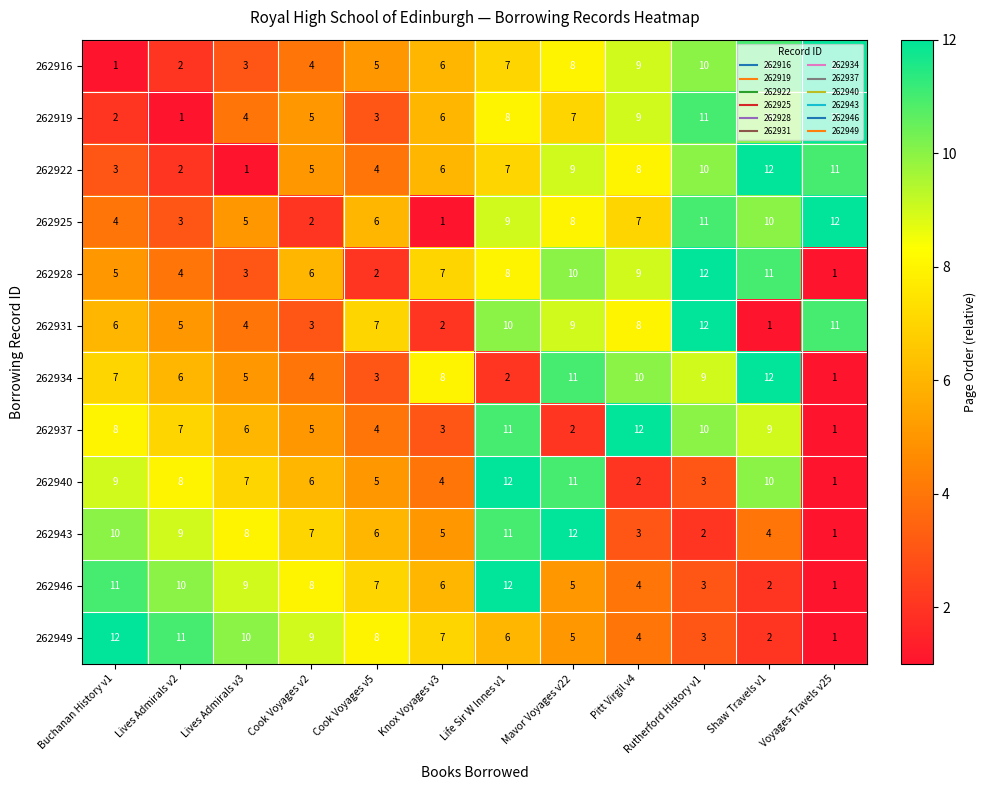

What is the total value across all series at Rutherford History v1?

96